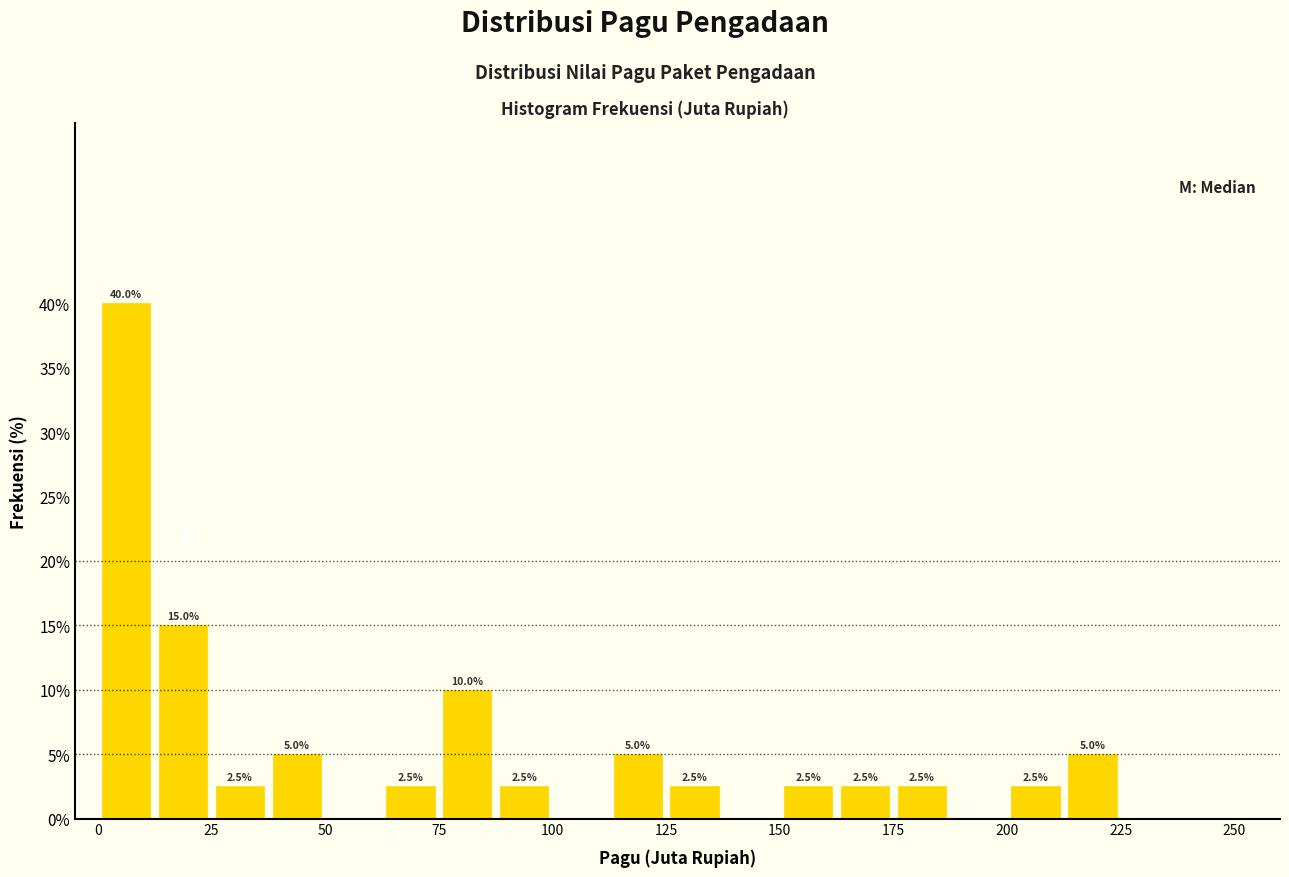

Read against the x-axis, roughly where is the centre of the tallest bar?

5